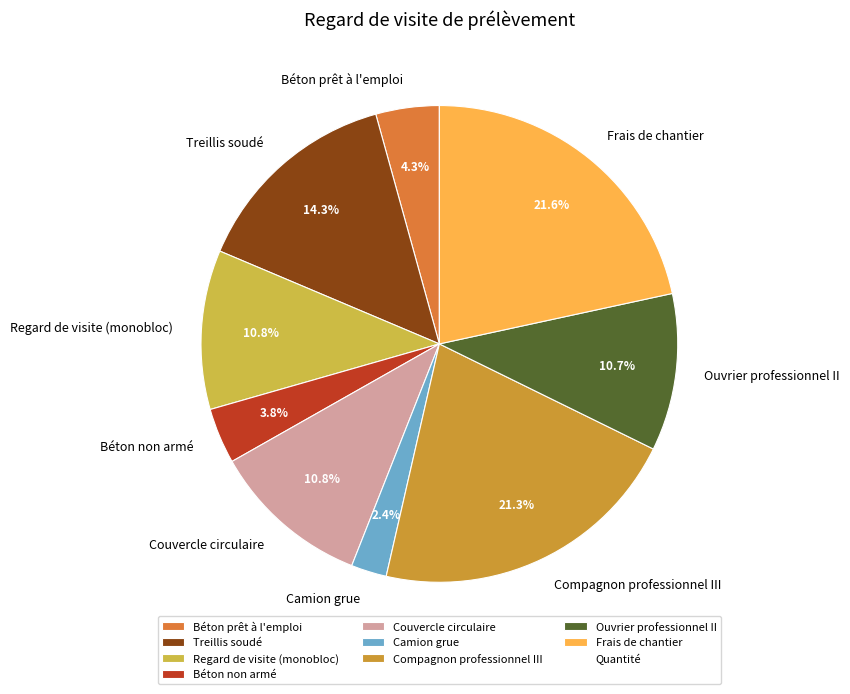

Approximately how many times larger is the value at Treillis soudé compared to Frais de chantier?

0.7